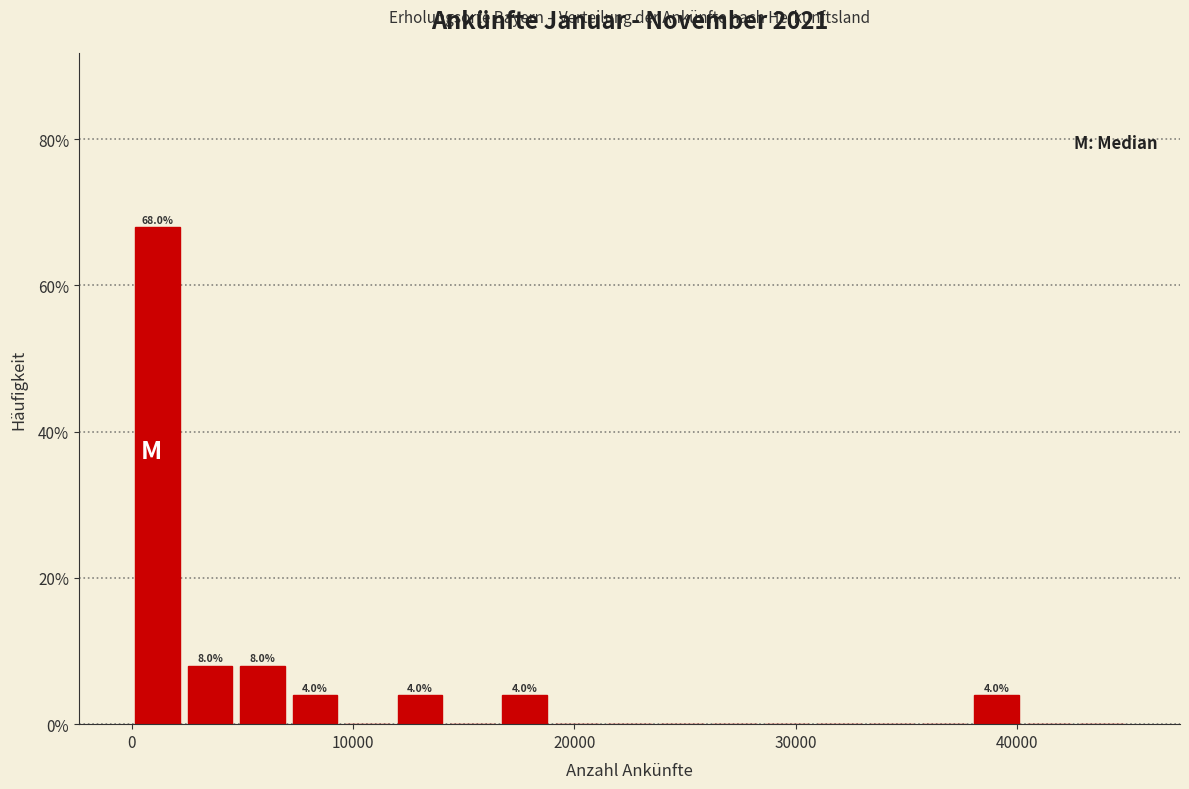

Around what value on the x-axis is the tallest bar? Give the approximate position of its centre, as read against the axis.

1000